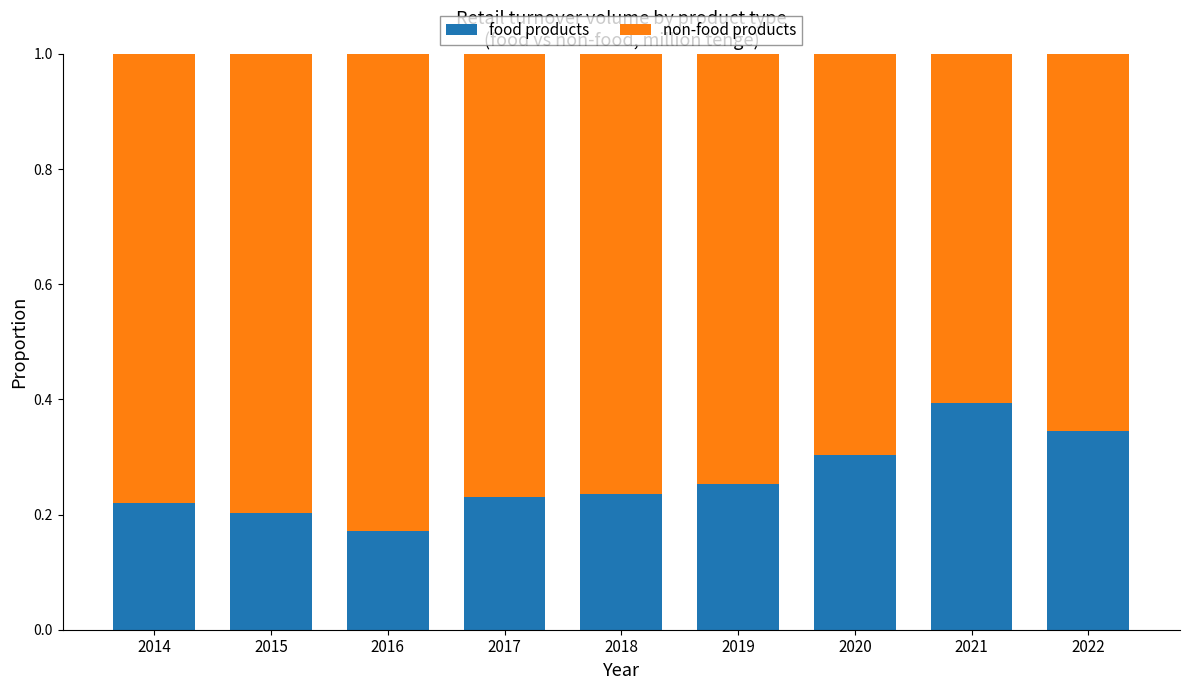

What is the total value across all series at 2016?

1.0